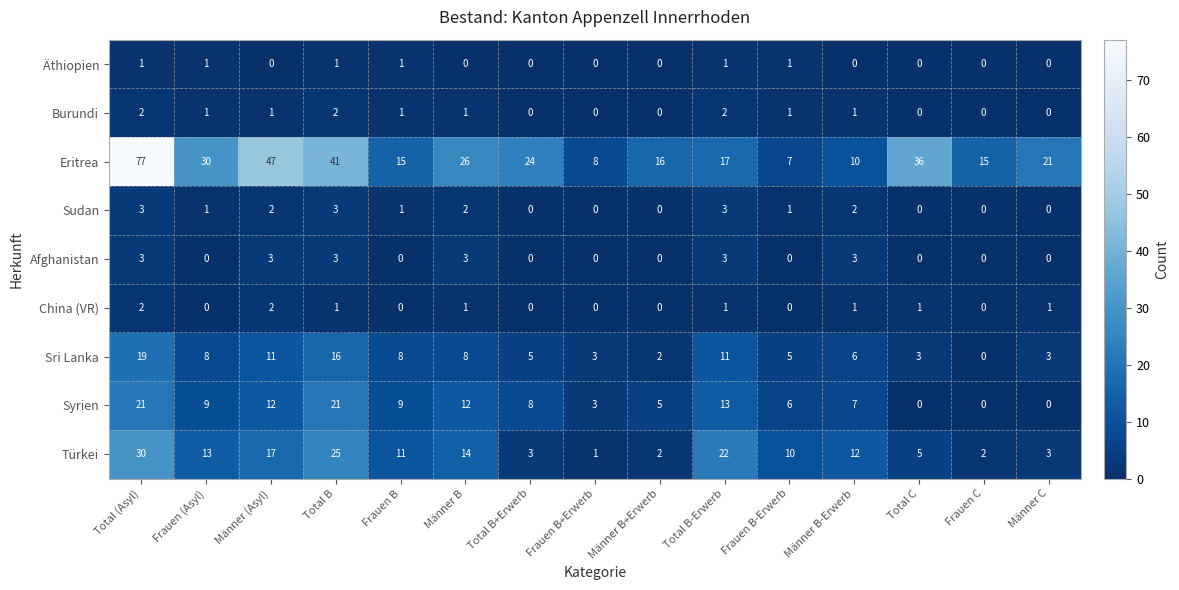

Which series has the largest range (max minus min)?

Eritrea